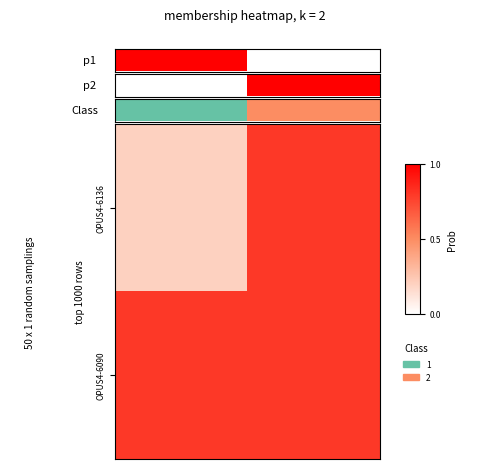

At how many categories does at least one series exceed 0?

2